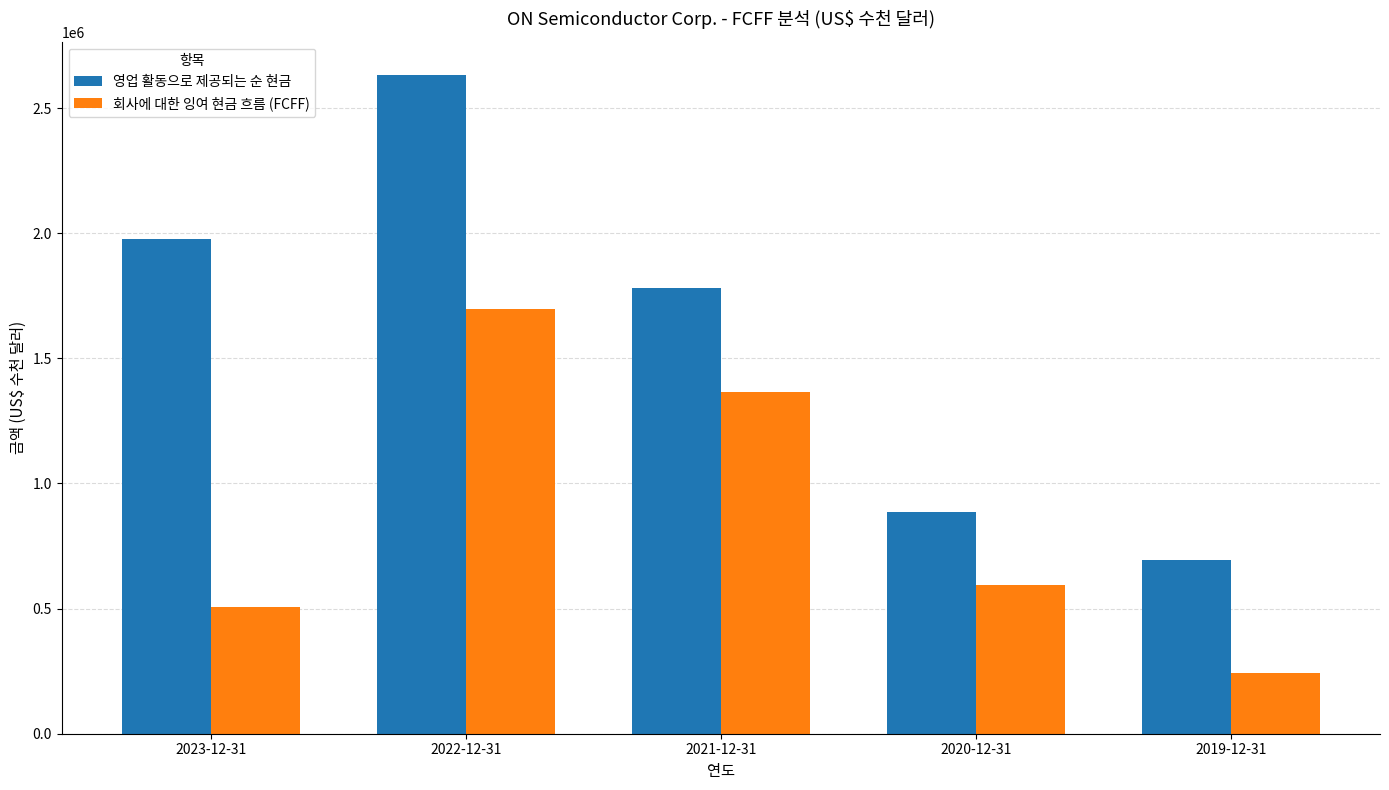

At which label does 회사에 대한 잉여 현금 흐름 (FCFF) reach its minimum?

2019-12-31